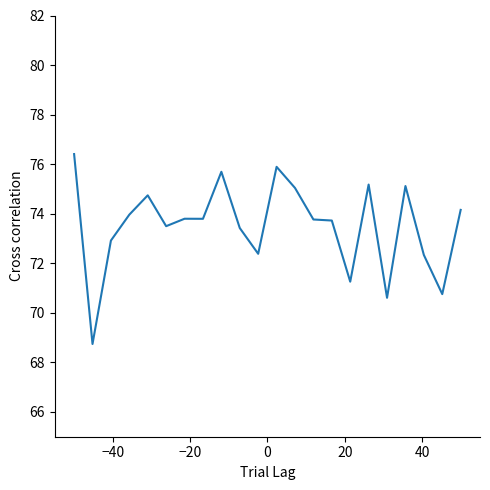

What is the smallest value displayed?

68.7